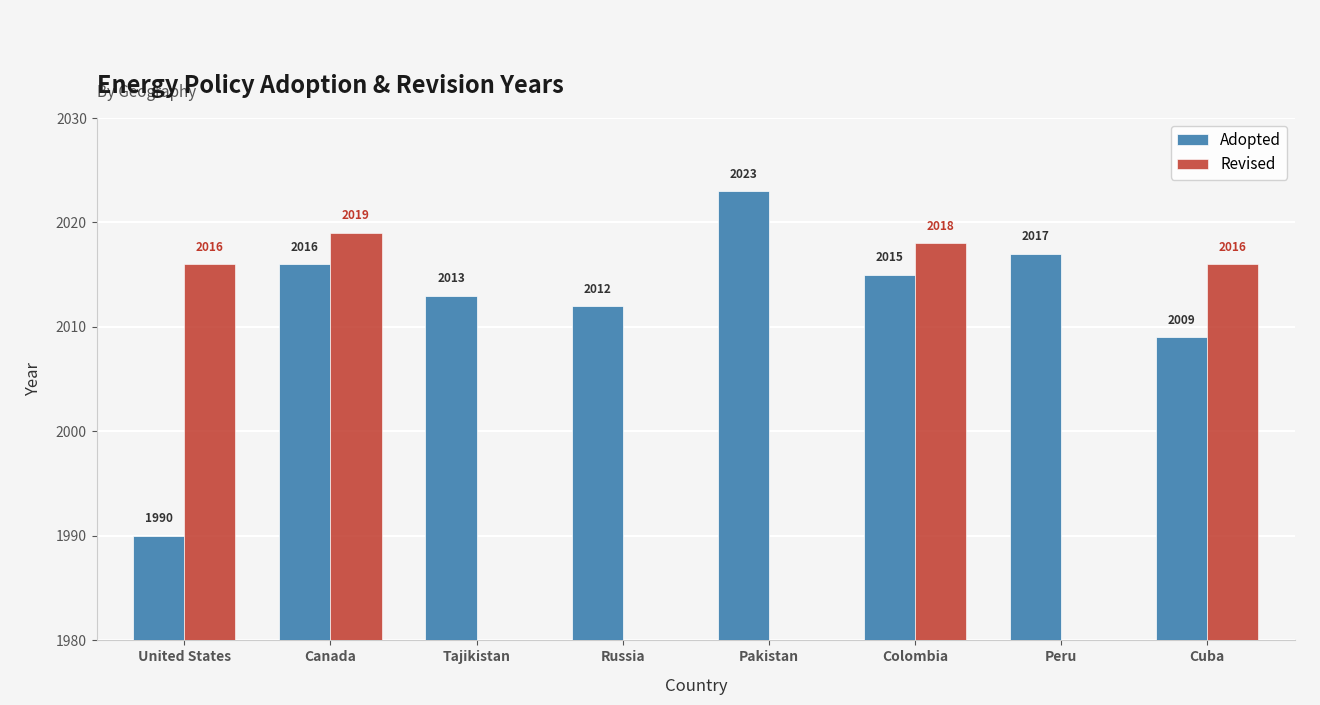

What is the value of the Adopted bar at the 5th from the left?

2023